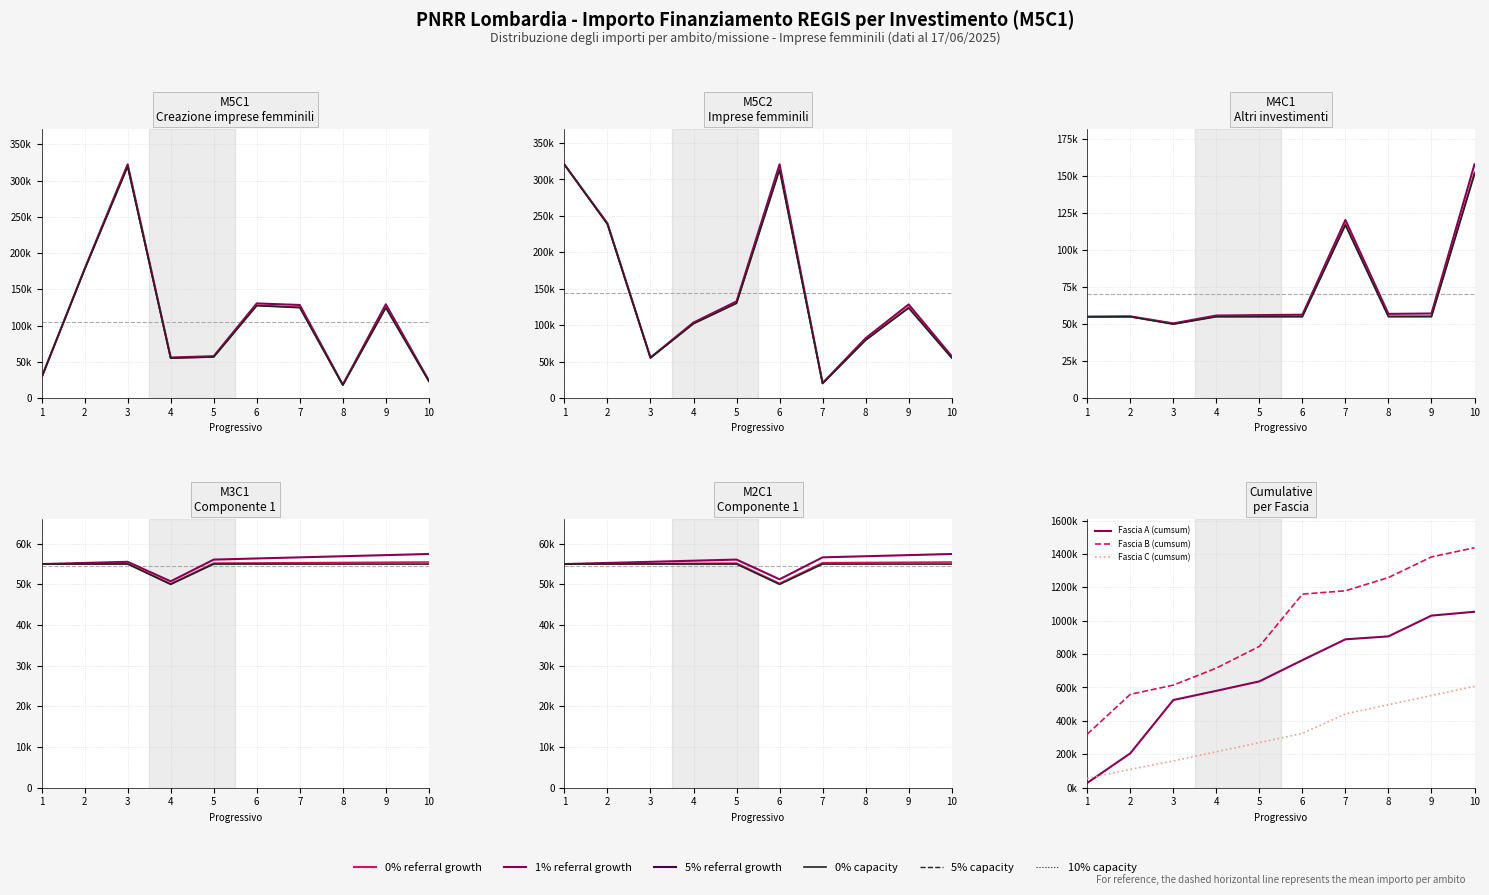

What is the sum of the 1% growth values at 9 and 7?

110770.0